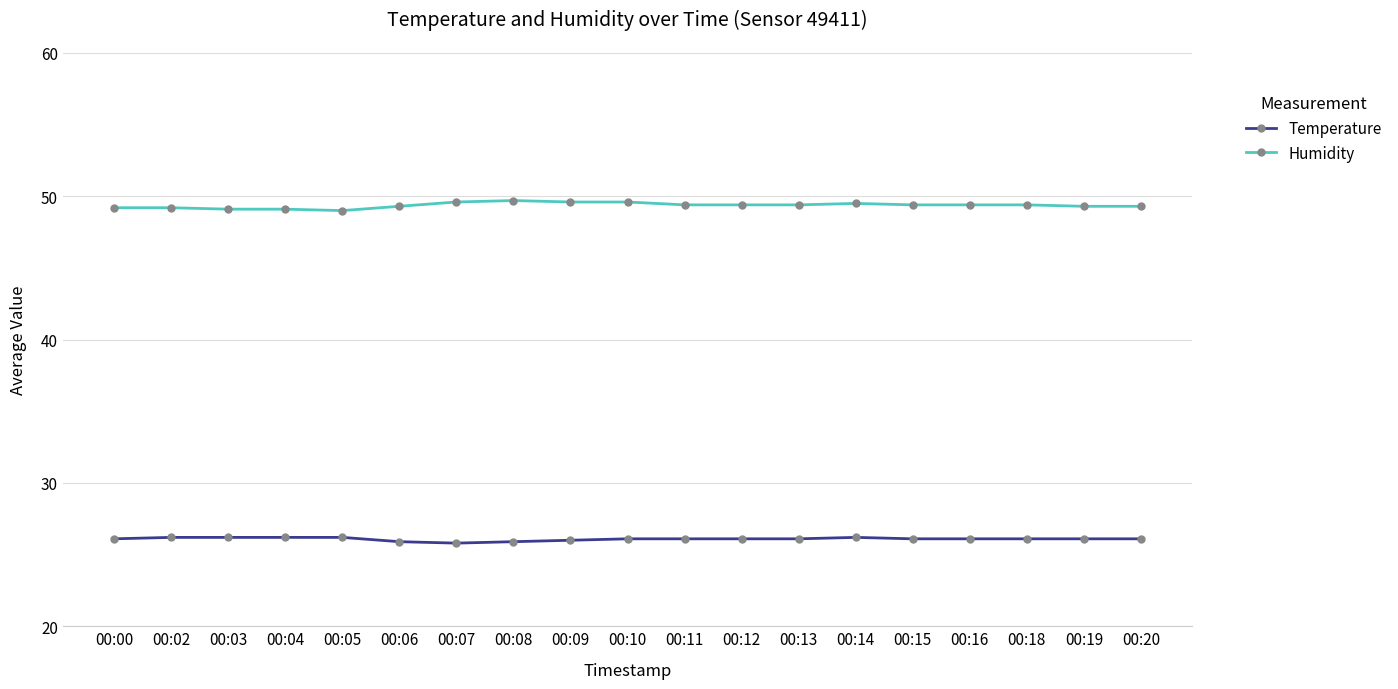

Is the value of Temperature at 00:08 greater than the value of Humidity at 00:16?

No